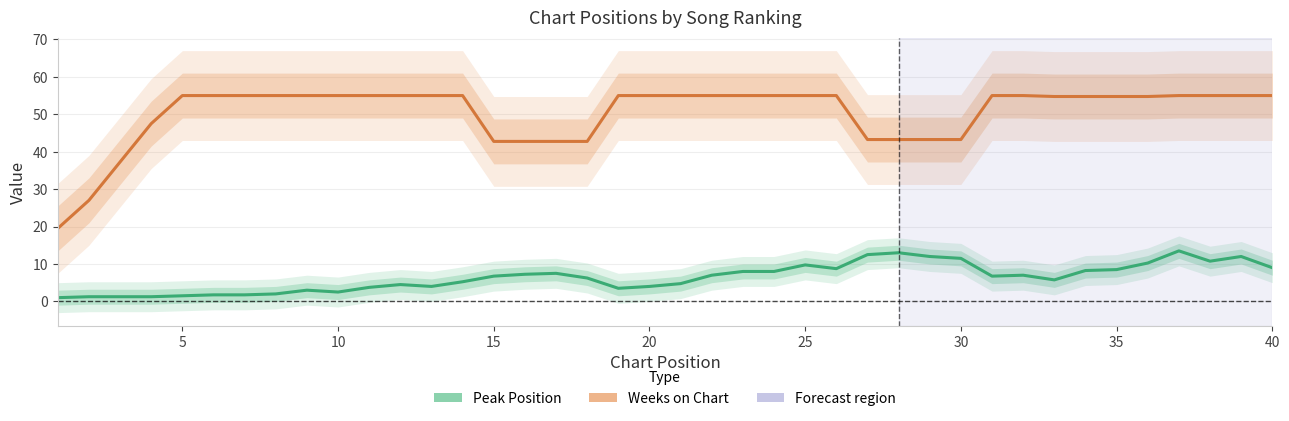

At how many categories does at least one series exceed 30?

38